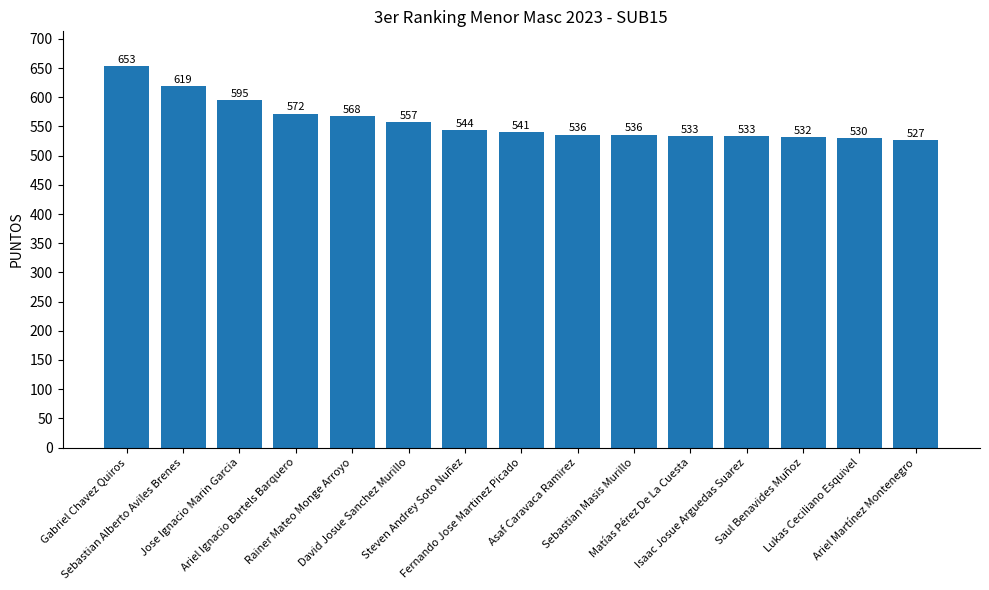

Reading left to right, list all the values displayed in this chart.

Gabriel Chavez Quiros=653	Sebastian Alberto Aviles Brenes=619	Jose Ignacio Marin Garcia=595	Ariel Ignacio Bartels Barquero=572	Rainer Mateo Monge Arroyo=568	David Josue Sanchez Murillo=557	Steven Andrey Soto Nuñez=544	Fernando Jose Martinez Picado=541	Asaf Caravaca Ramirez=536	Sebastian Masis Murillo=536	Matías Pérez De La Cuesta=533	Isaac Josue Arguedas Suarez=533	Saul Benavides Muñoz=532	Lukas Ceciliano Esquivel=530	Ariel Martínez Montenegro=527